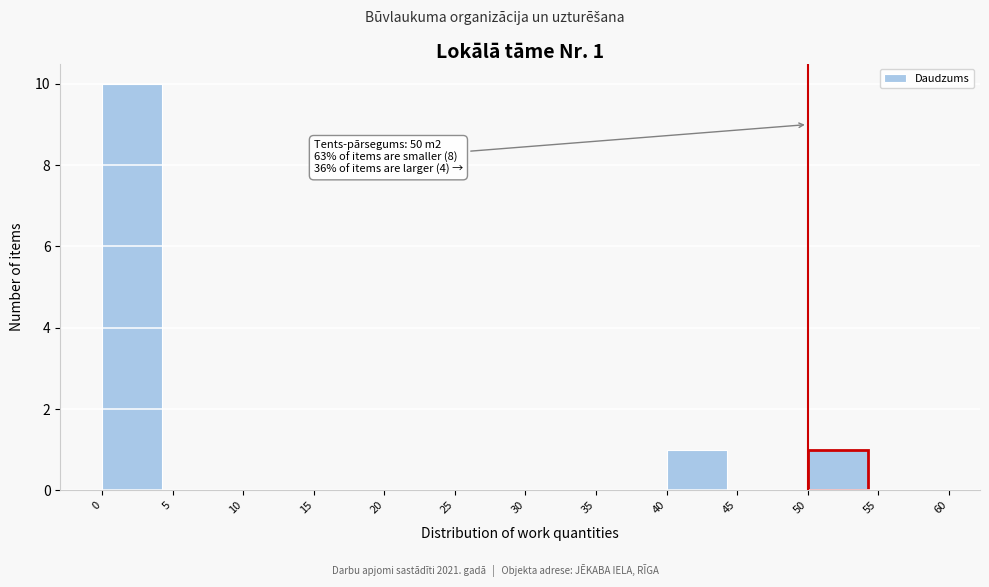

Which range on the x-axis has the tallest bar?

0 to 5